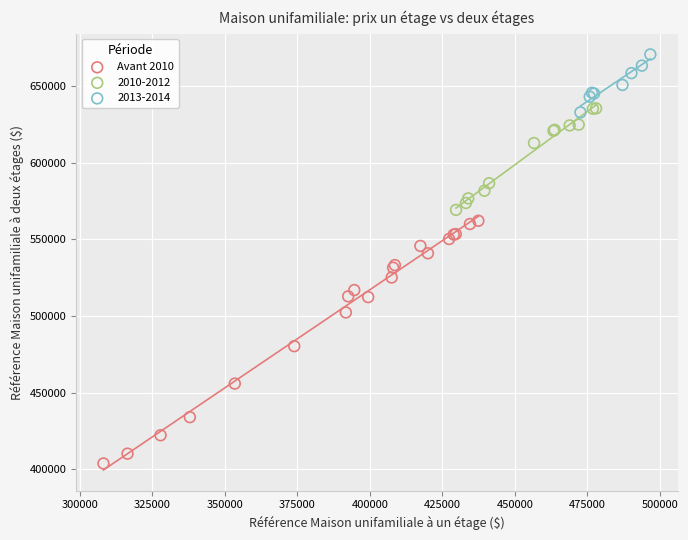

Which series has the largest Y range (max minus min)?

Avant 2010